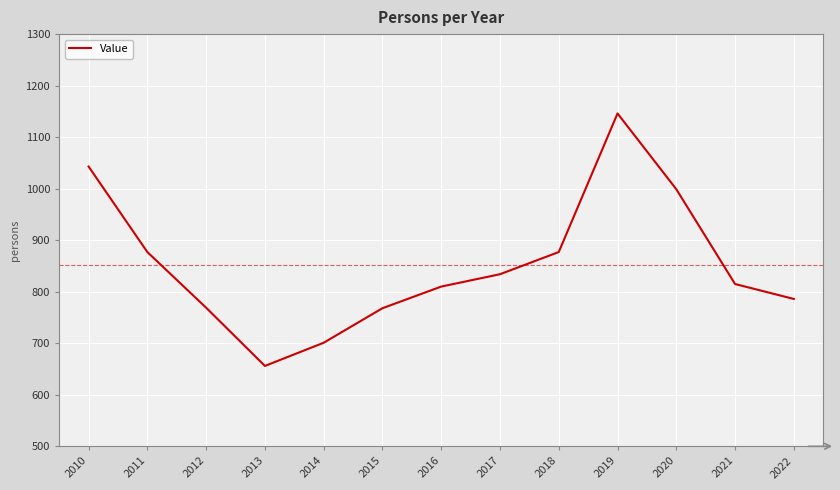

The chart shows a value of 815 at 2021. True or false?

True